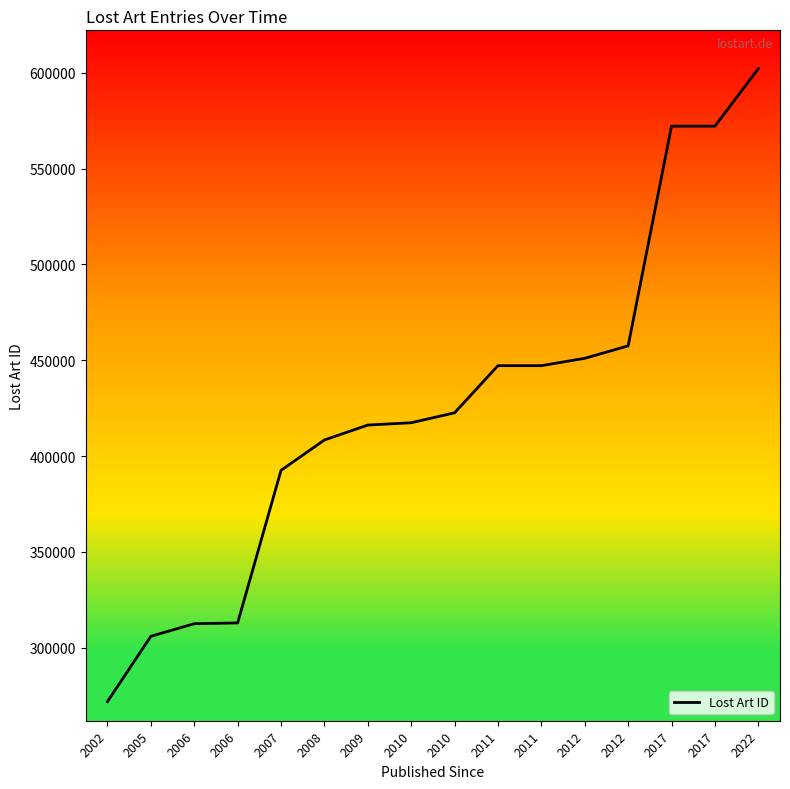

Does the chart display data point markers on the line(s)?

No